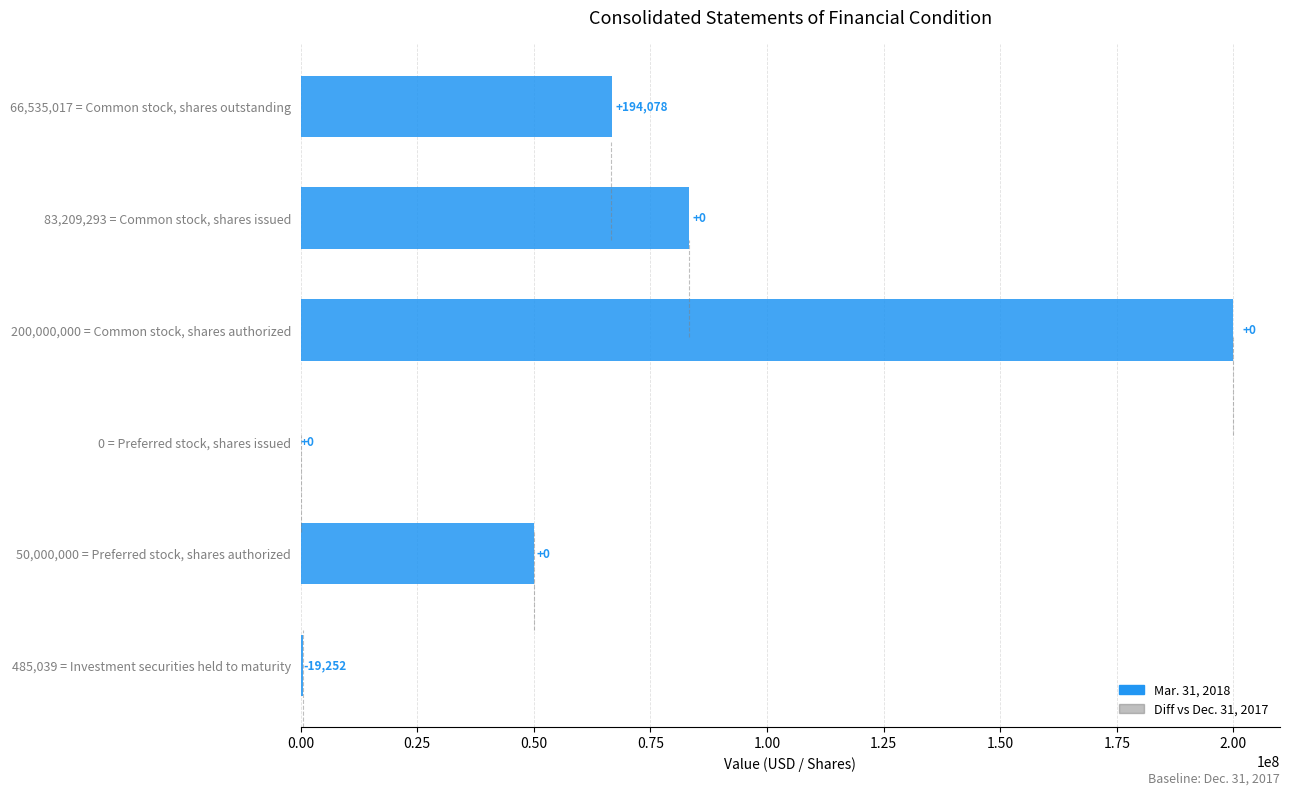

Are the bars horizontal?

Yes